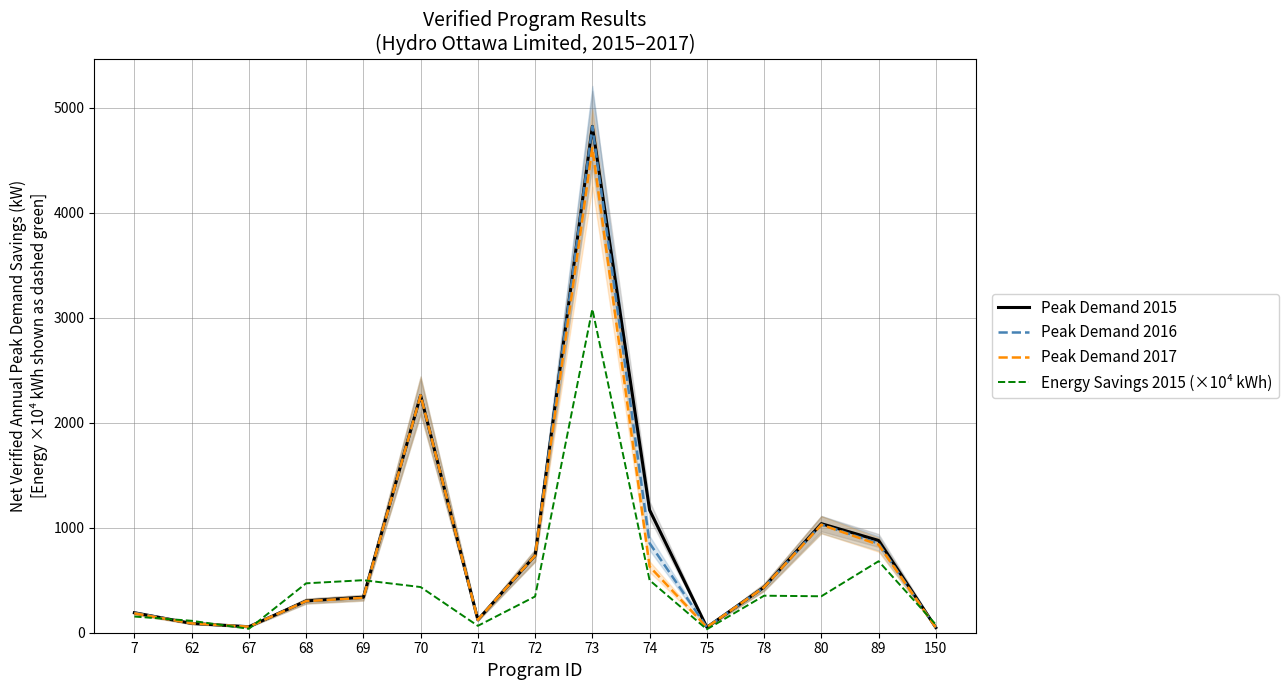

Between 73 and 78, which series saw the biggest shift?

Peak Demand 2016